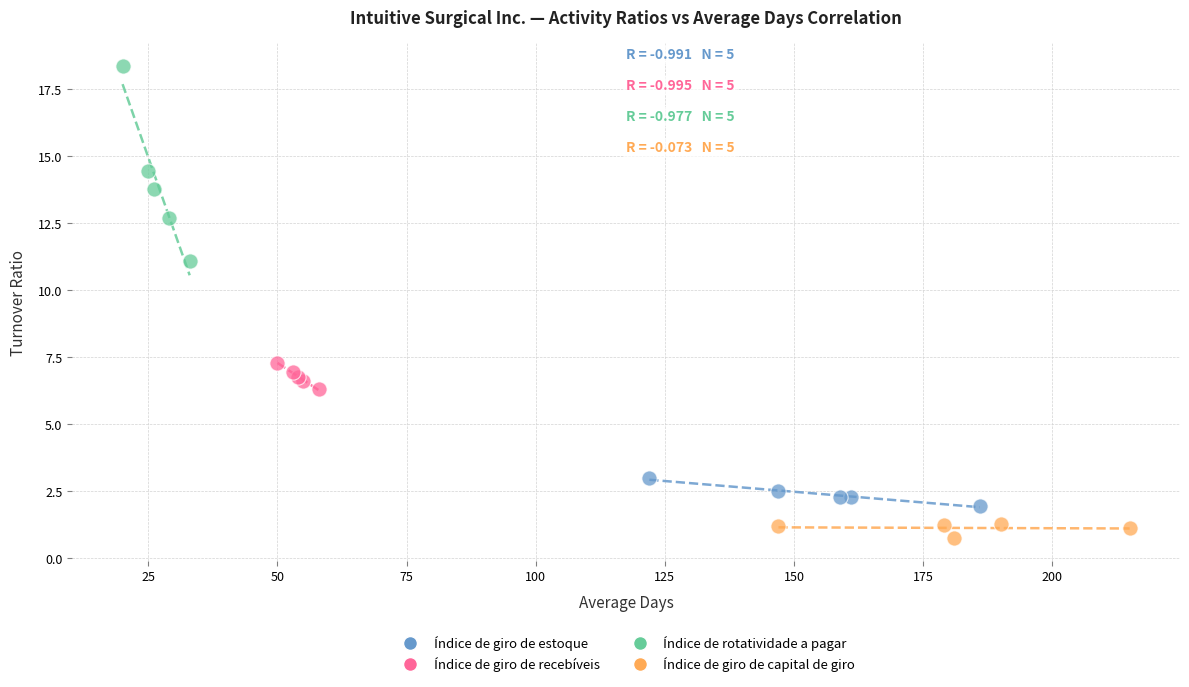

Which series contains the highest Y value?

Índice de rotatividade a pagar